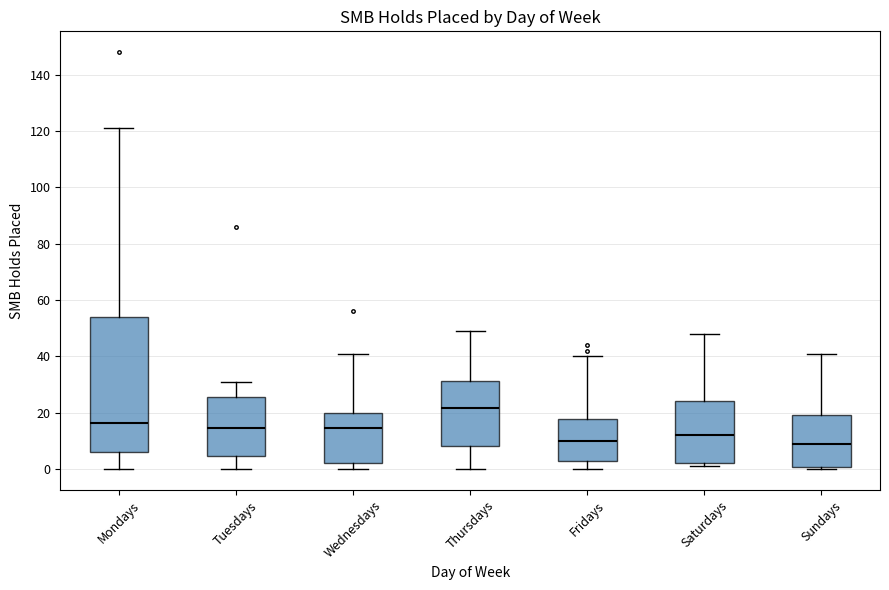

Reading left to right, transcribe this box plot: for each box, give where its median line is, the range the box spans, and where its two whiskers end, as read against the y-axis. The values are not printed on the chart, so give them approximately, as read against the axis.

Mondays: median 16, box 6 to 54, whiskers 0 to 122
Tuesdays: median 14, box 4 to 26, whiskers 0 to 32
Wednesdays: median 14, box 2 to 20, whiskers 0 to 42
Thursdays: median 22, box 8 to 32, whiskers 0 to 50
Fridays: median 10, box 2 to 18, whiskers 0 to 40
Saturdays: median 12, box 2 to 24, whiskers 2 (just below the box's lower edge) to 48
Sundays: median 10, box 0 to 20, whiskers 0 (just below the box's lower edge) to 42